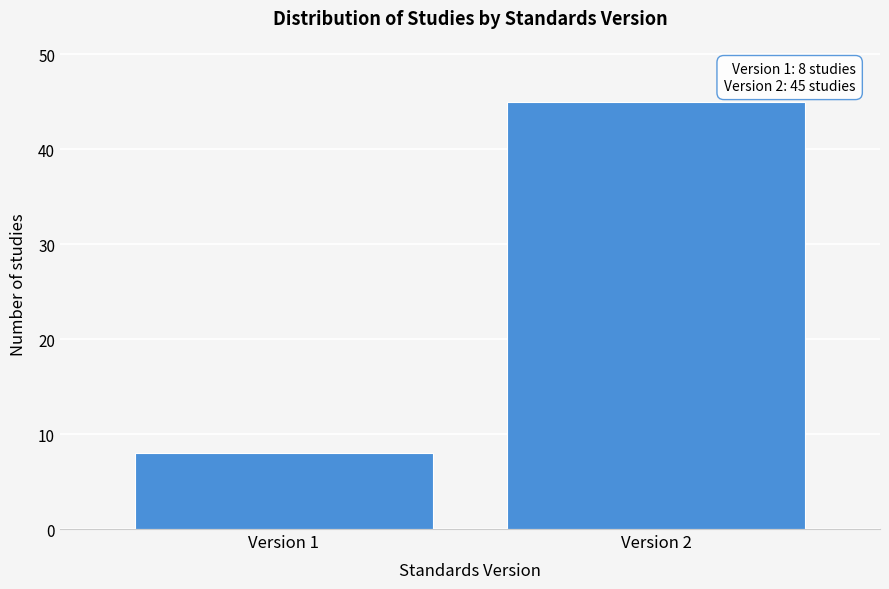

Reading left to right, extract all data points from this chart.

8	45